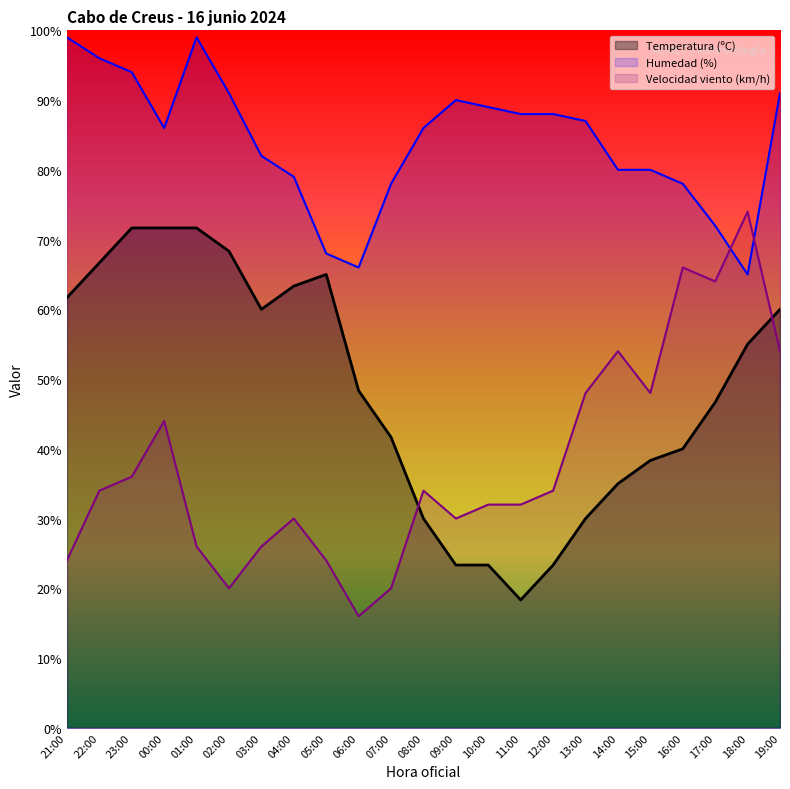

Between 07:00 and 12:00, which series saw the biggest shift?

Temperatura (ºC)